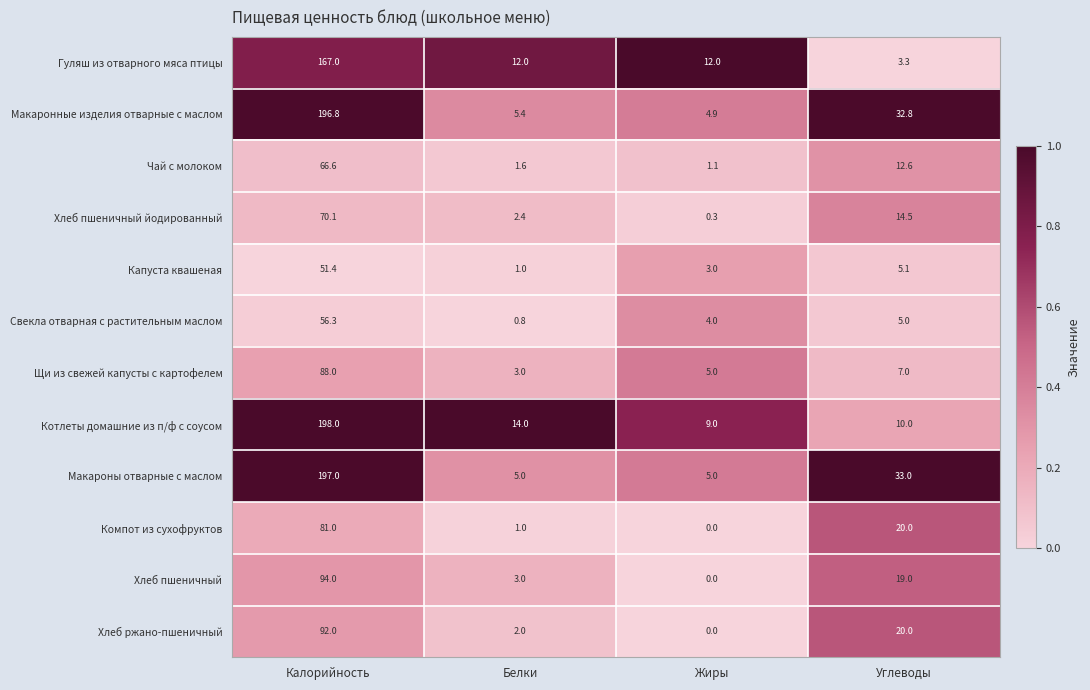

Which series has the largest total across all categories?

Макароны отварные с маслом